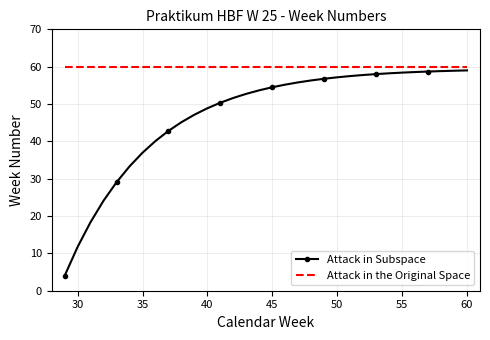

Which series has the widest spread of values?

Attack in Subspace